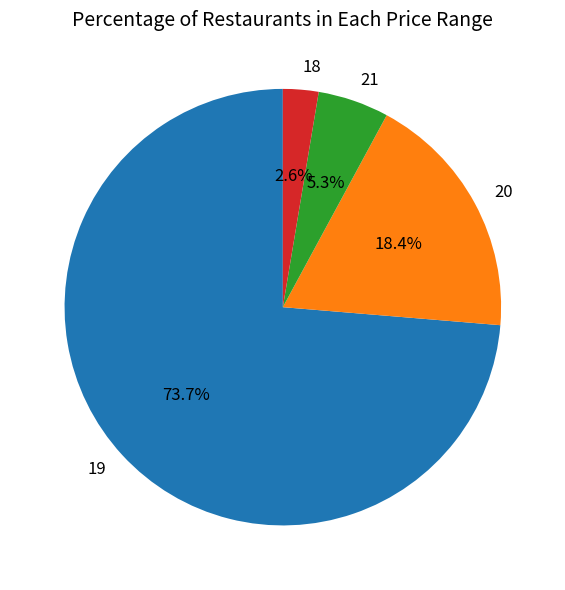

What percentage is the 19 slice, to the nearest percent?

74%